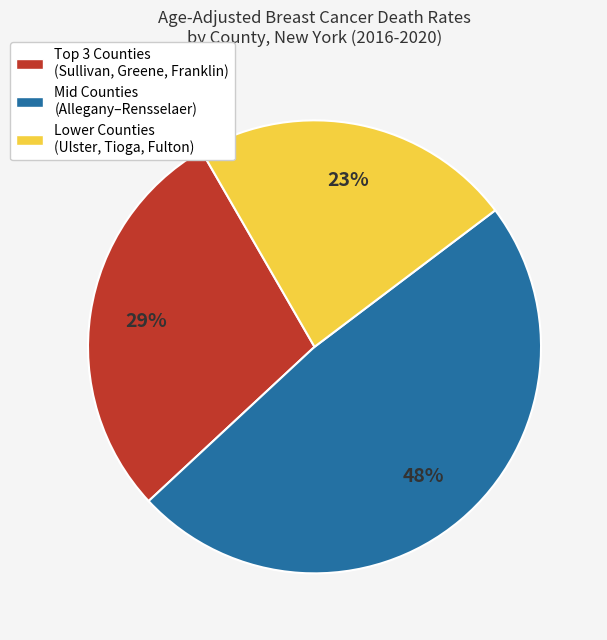

To the nearest percent, what is the difference between the largest and smallest slice percentages?

25%